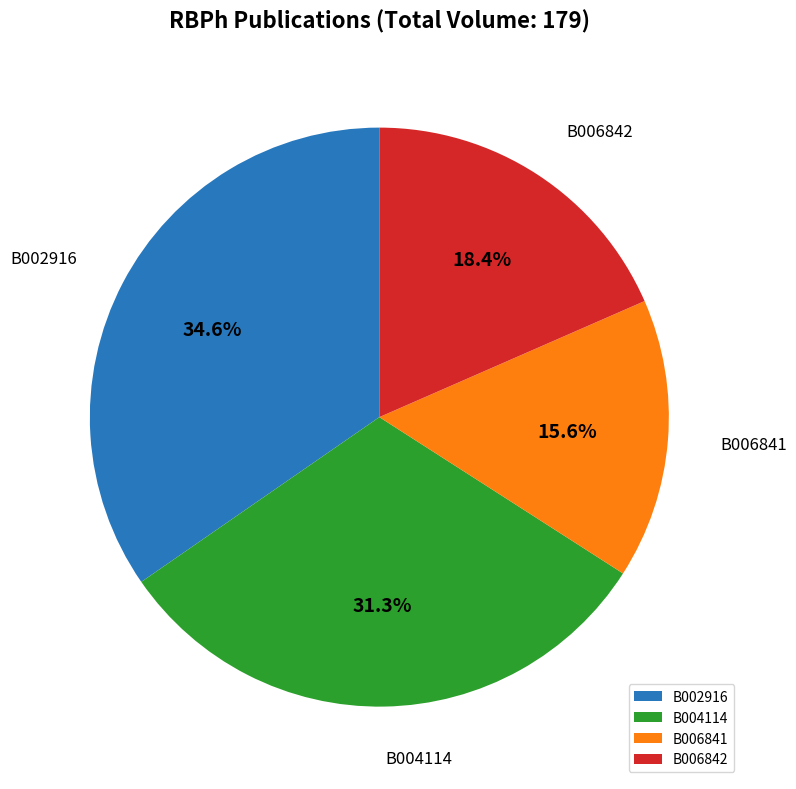

To the nearest percent, what is the difference between the B002916 and B006841 slice percentages?

19%